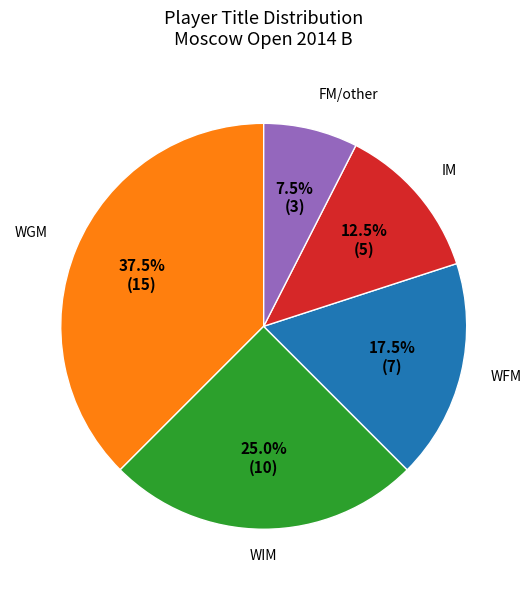

Is there a majority slice in this chart?

No